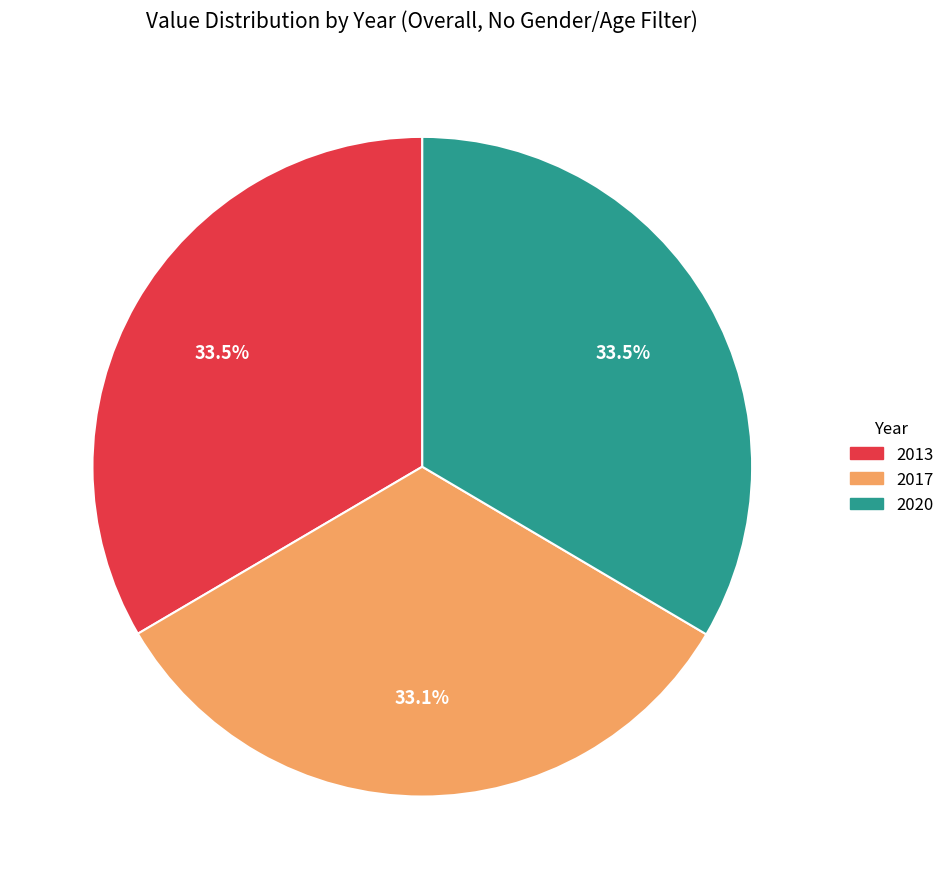

What percentage do 2017 and 2020 together represent?

66.5%